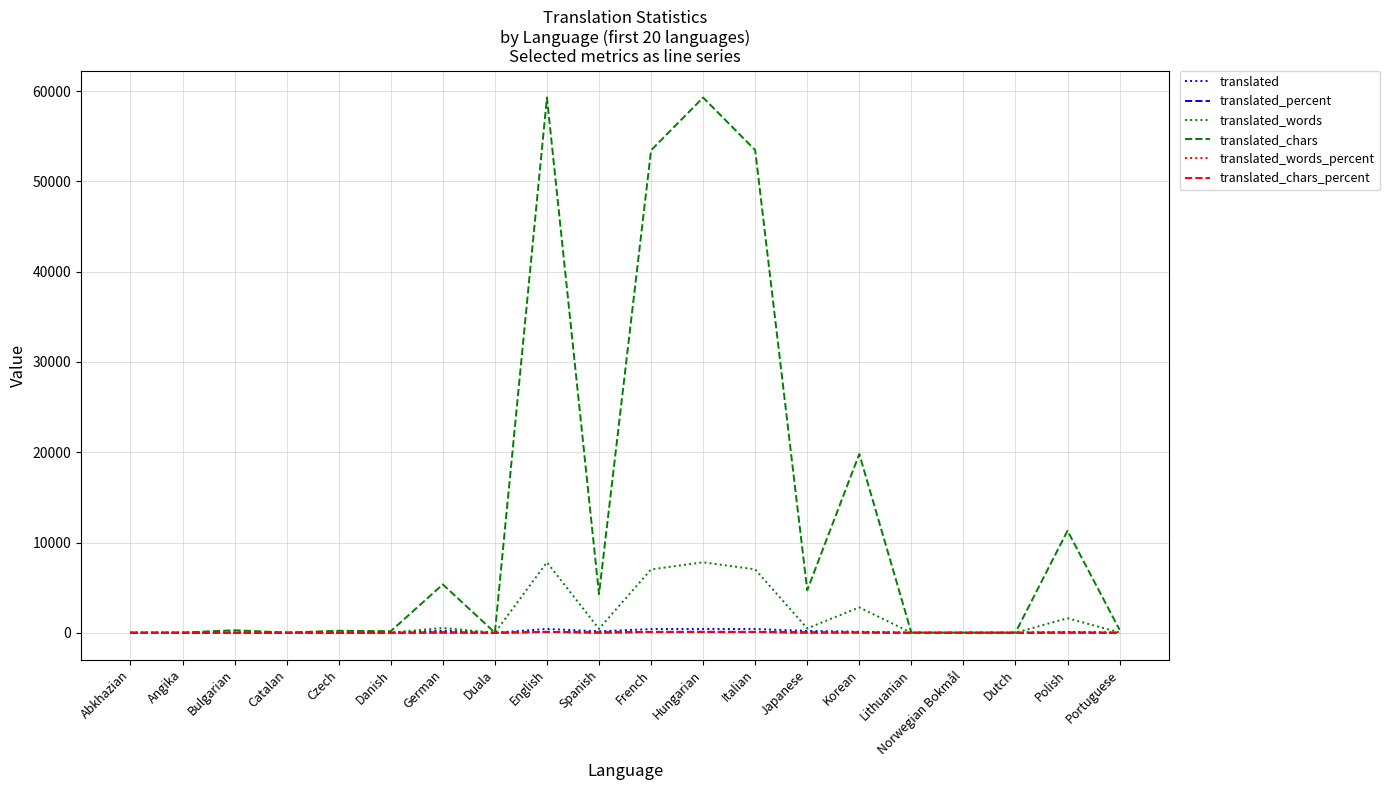

True or false: translated_chars has a value of 53478.0 at Italian.

True